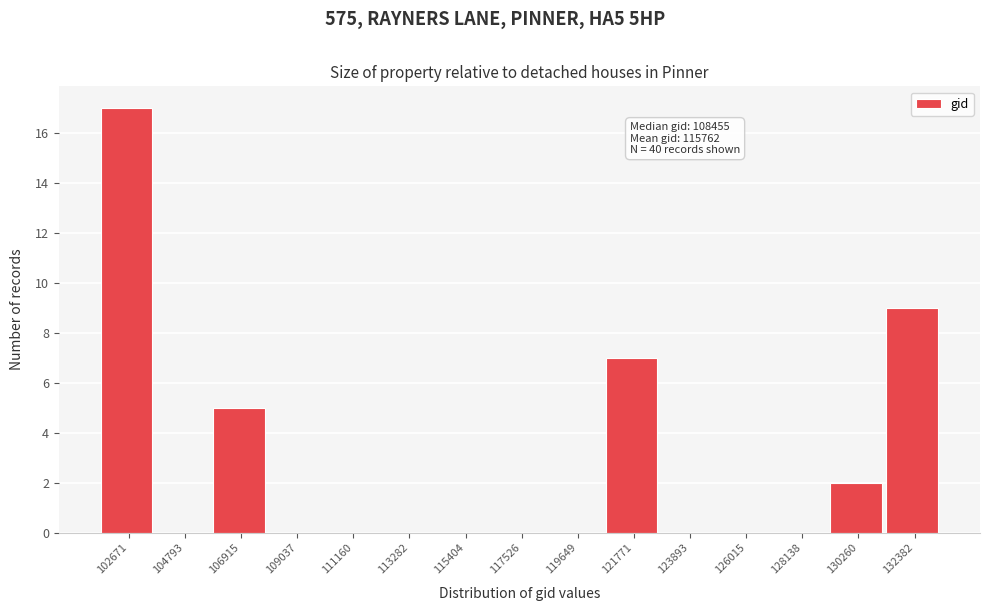

Reading left to right, extract all data points from this chart.

102671=17	104793=0	106915=5	109037=0	111160=0	113282=0	115404=0	117526=0	119649=0	121771=7	123893=0	126015=0	128138=0	130260=2	132382=9